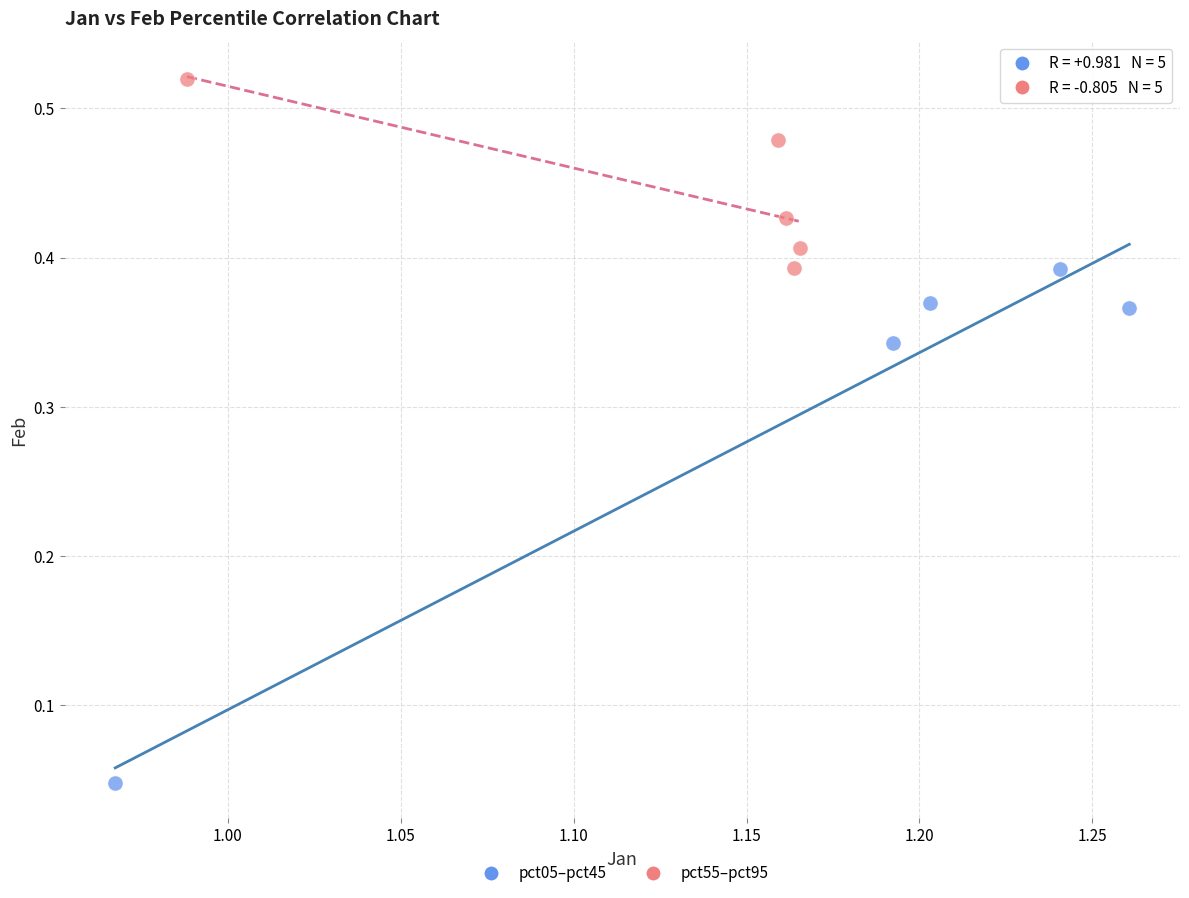

Which series has the largest Y range (max minus min)?

pct05–pct45